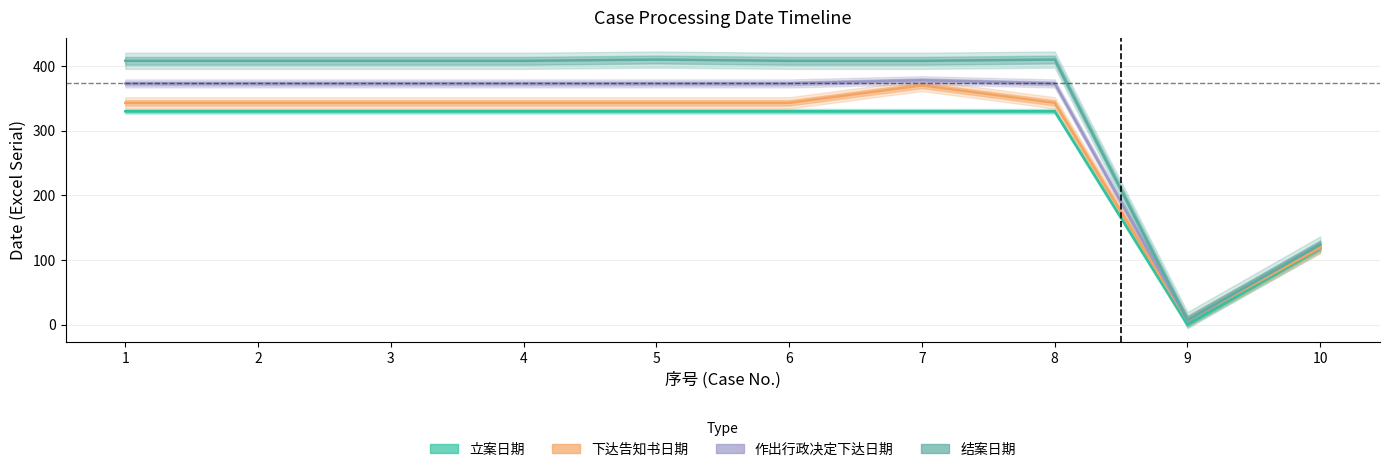

True or false: 结案日期 and 作出行政决定下达日期 intersect in this chart.

False